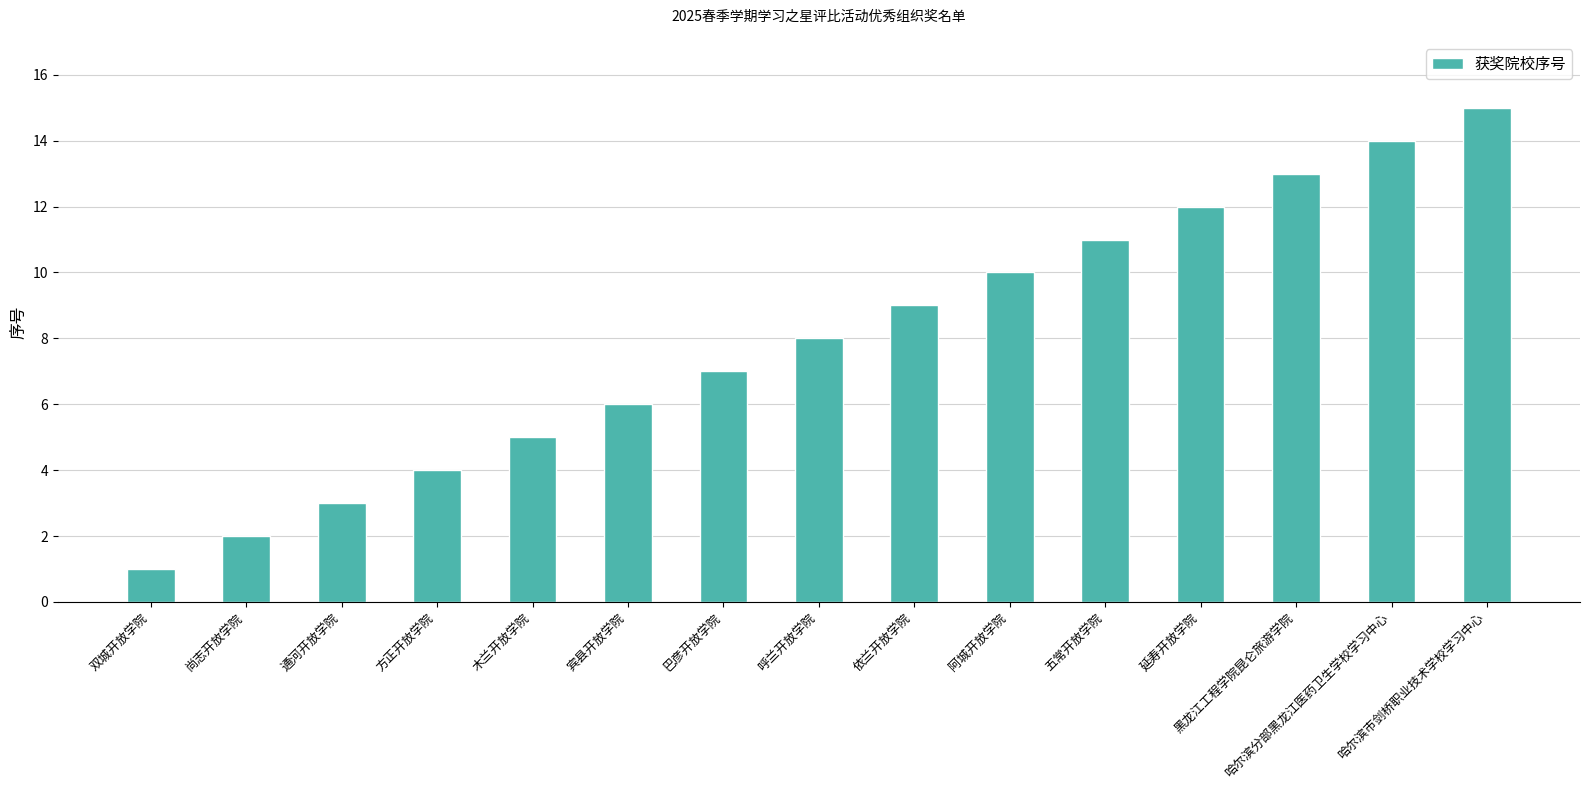

Which label corresponds to the smallest value in the chart?

双城开放学院